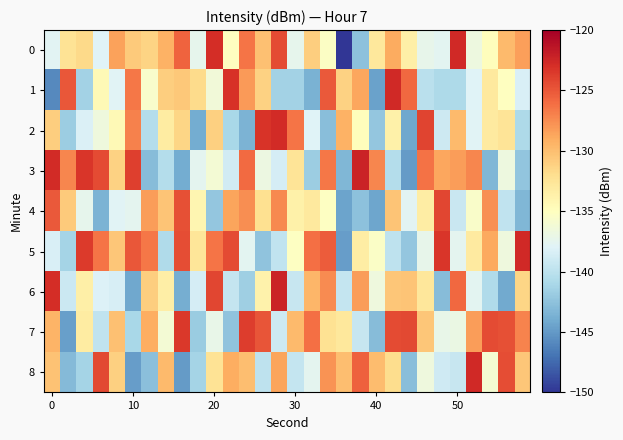

Which series has the largest total across all categories?

7